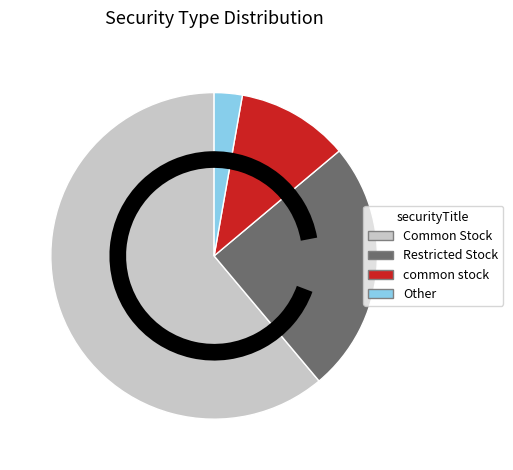

Do Other and Restricted Stock together represent more than half of the pie?

No